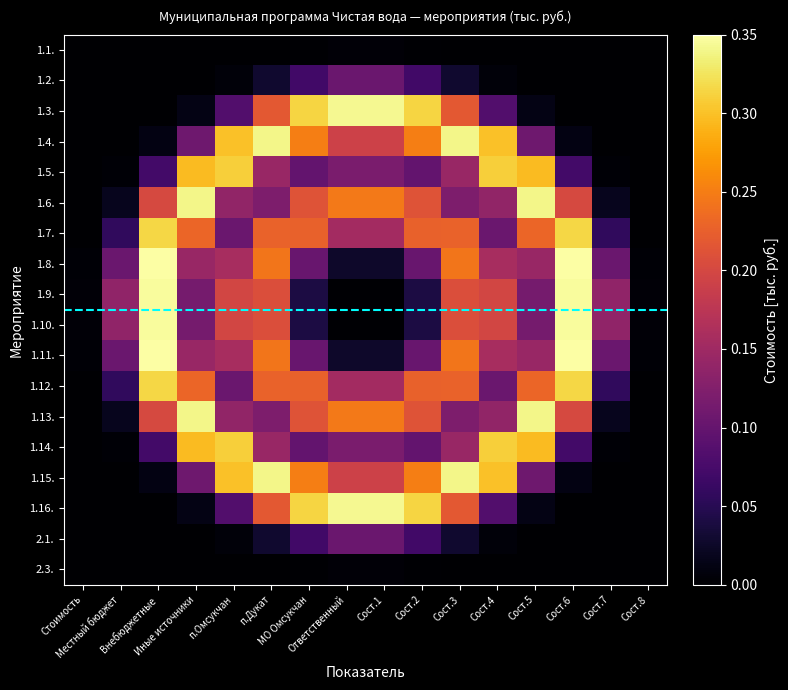

At how many categories does at least one series exceed 0?

16